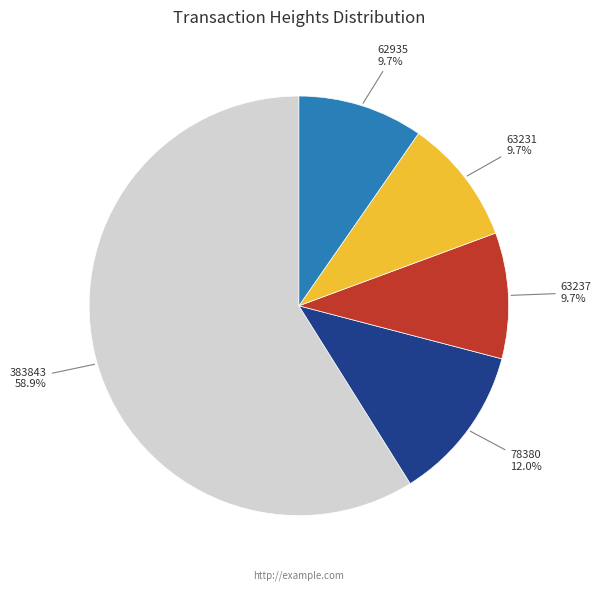

True or false: 383843 accounts for 59% of the total.

True